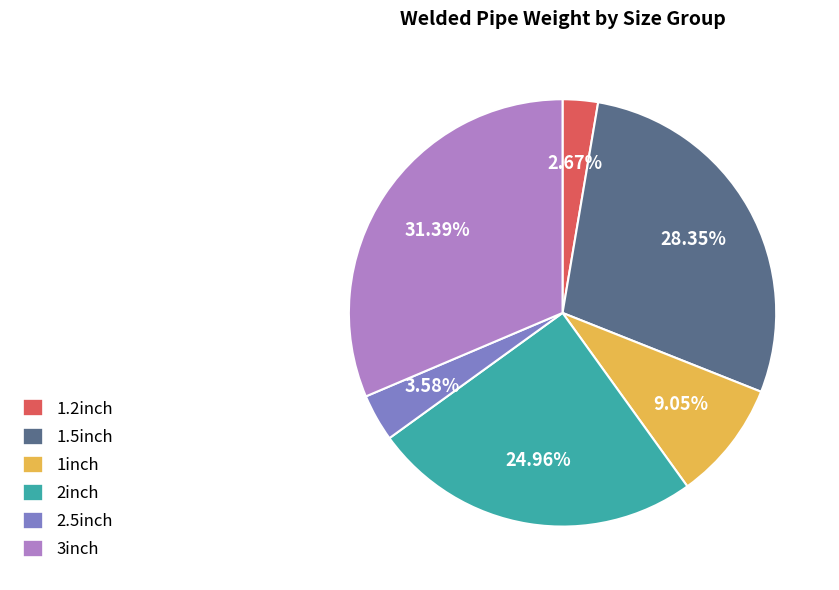

Which slice is the smallest?

1.2inch